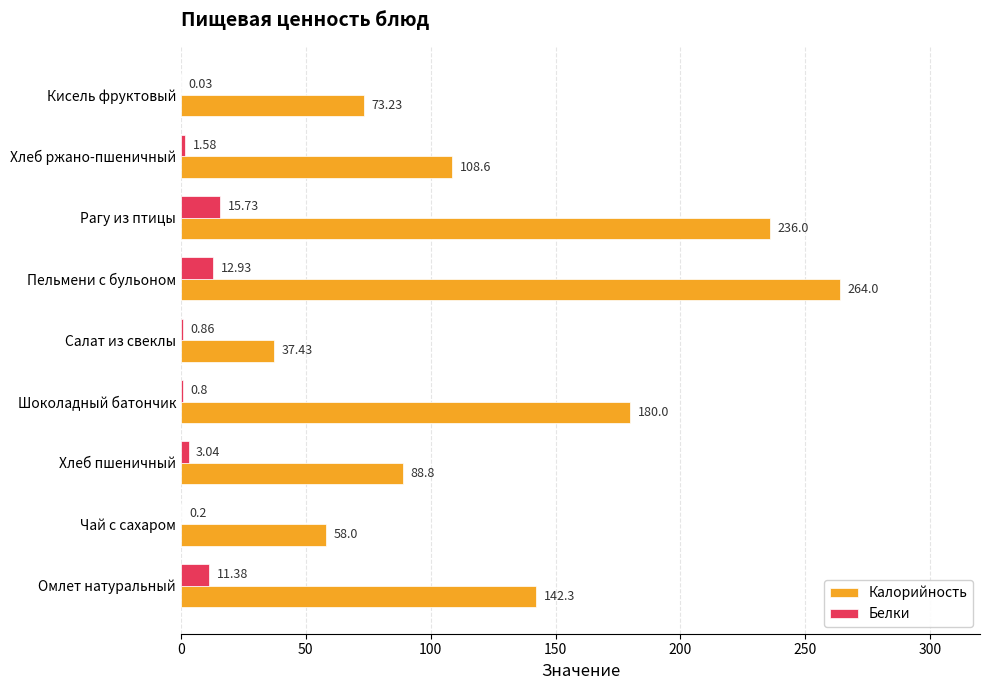

At which label is Белки closest to 7?

Хлеб пшеничный